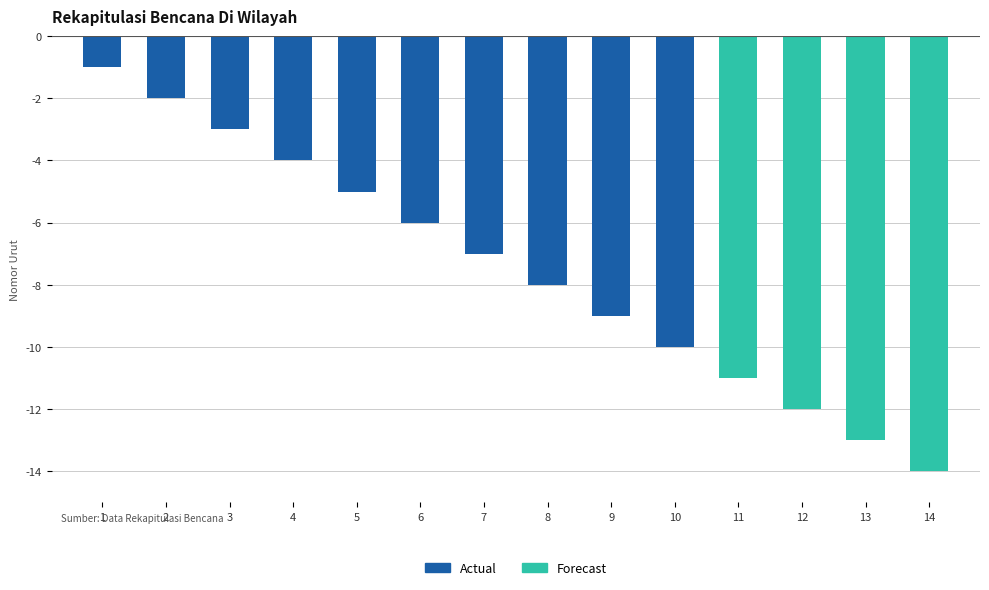

Reading left to right, what are all the values shown in this chart?

Actual: -1	-2	-3	-4	-5	-6	-7	-8	-9	-10	0	0	0	0
Forecast: 0	0	0	0	0	0	0	0	0	0	-11	-12	-13	-14